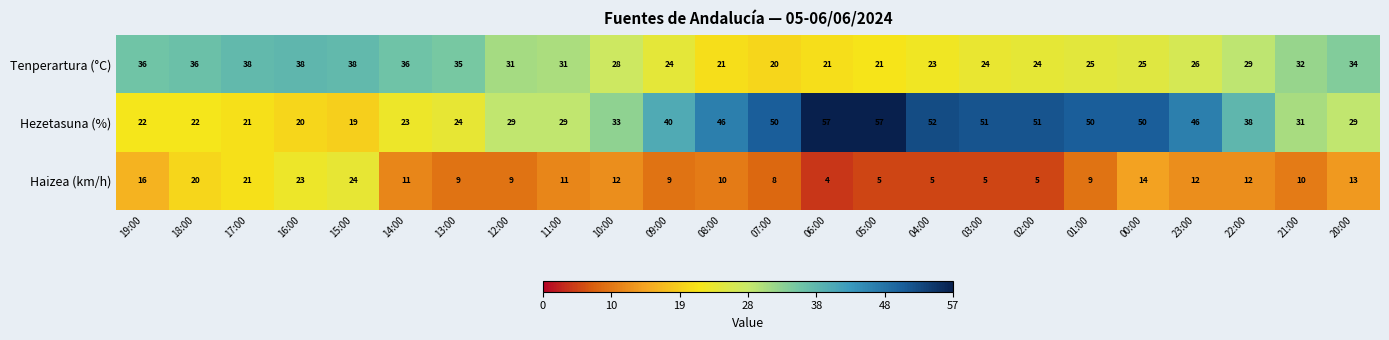

Where does the Tenperartura (°C) series first go above 29?

19:00